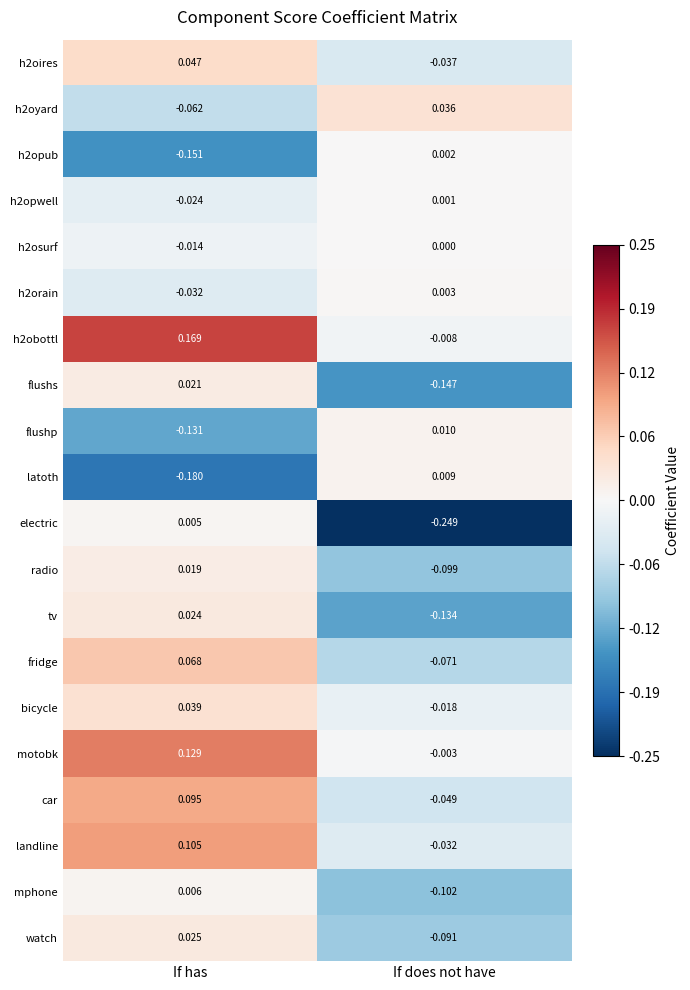

At which category is the sum across all series the highest?

If has